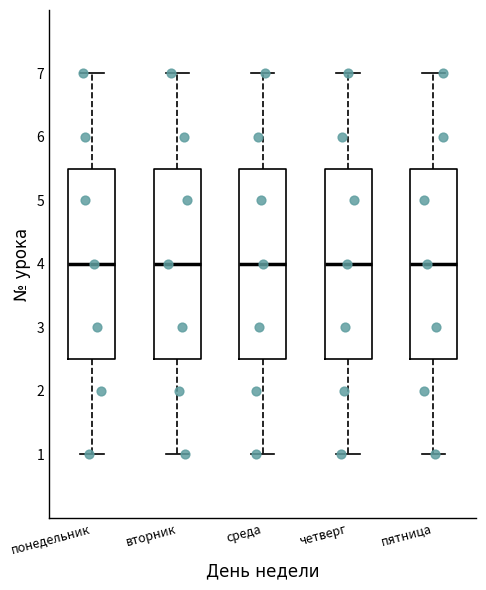

Reading left to right, read every box against the y-axis: the position of its median line, the range the box covers, and the ends of its whiskers. The values are not printed on the chart, so give them approximately, as read against the axis.

понедельник: median 4.0, box 2.5 to 5.5, whiskers 1.0 to 7.0
вторник: median 4.0, box 2.5 to 5.5, whiskers 1.0 to 7.0
среда: median 4.0, box 2.5 to 5.5, whiskers 1.0 to 7.0
четверг: median 4.0, box 2.5 to 5.5, whiskers 1.0 to 7.0
пятница: median 4.0, box 2.5 to 5.5, whiskers 1.0 to 7.0